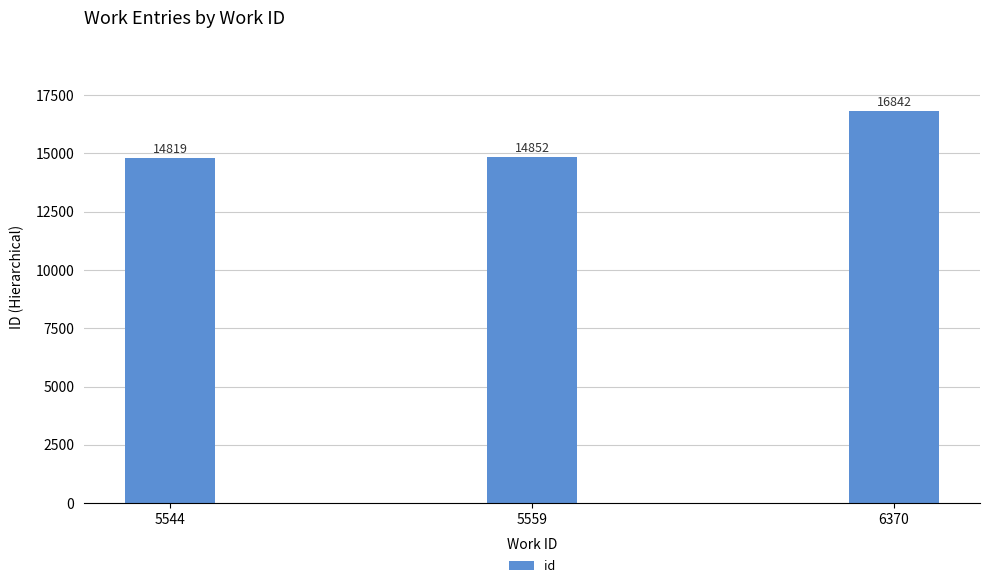

Are the bars horizontal?

No